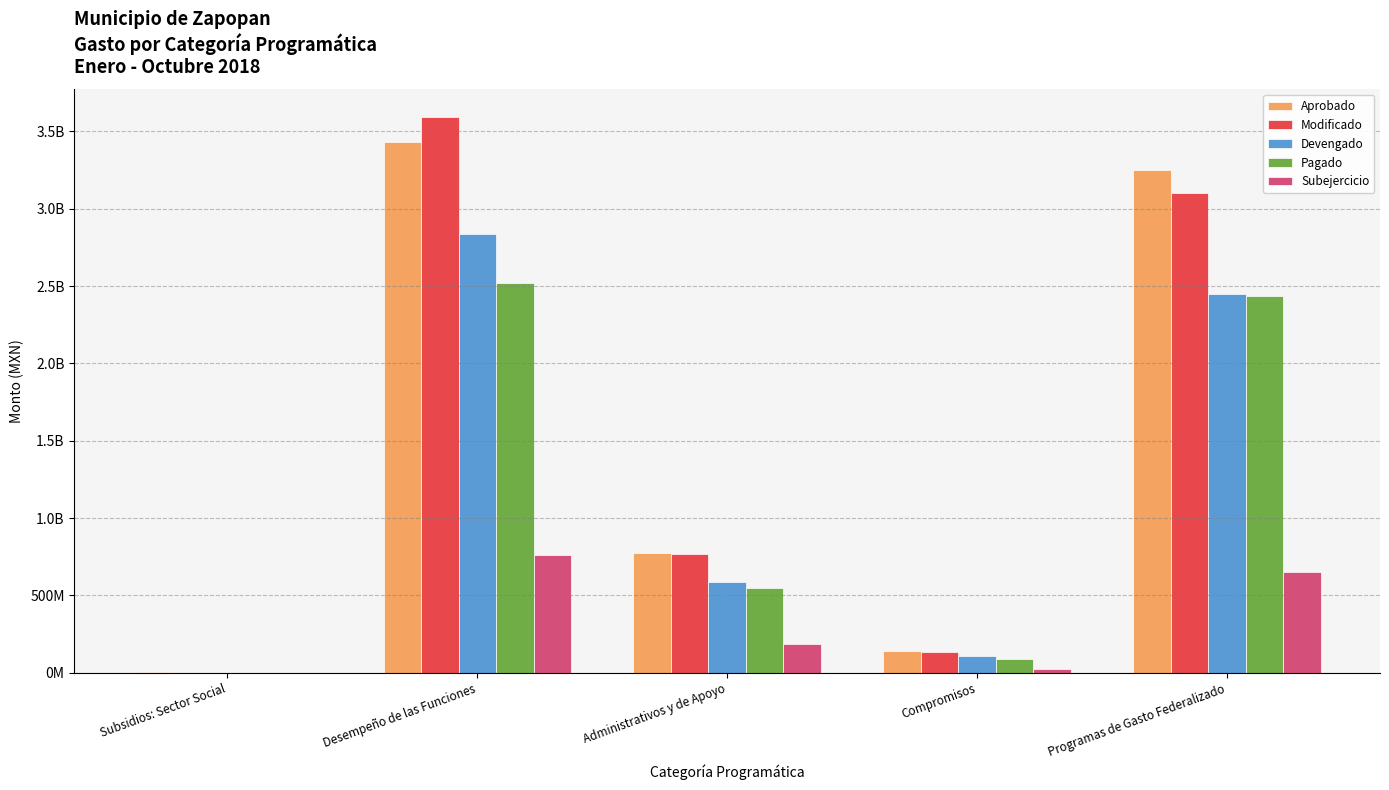

Does the chart contain stacked bars?

No